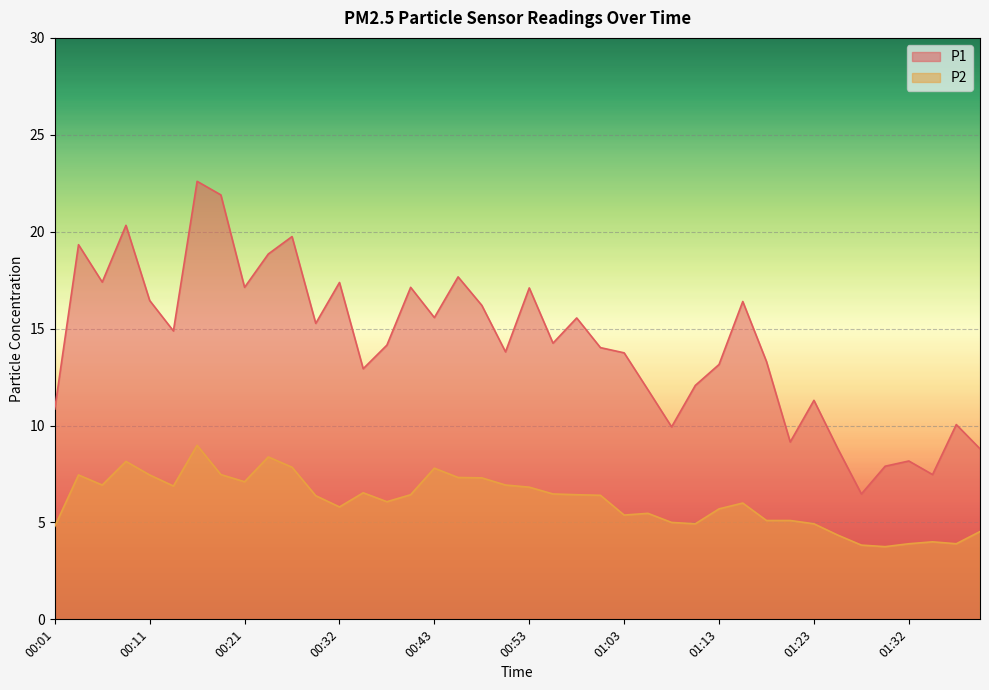

At how many categories does at least one series exceed 17?

12